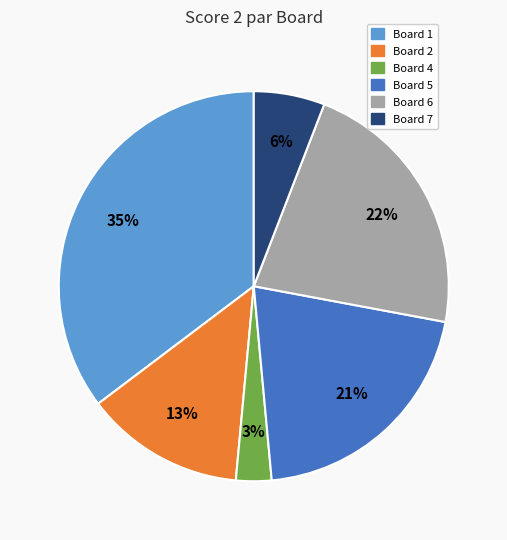

To the nearest percent, what is the difference between the largest and smallest slice percentages?

32%